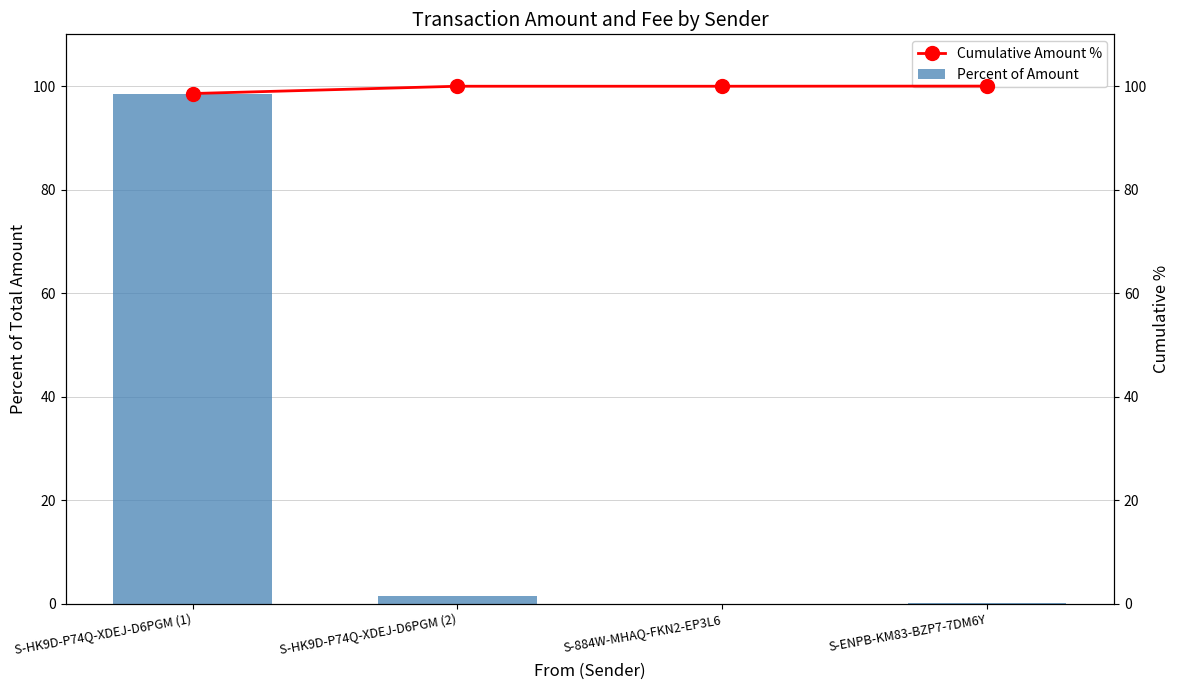

Is the value of Percent of Amount at S-HK9D-P74Q-XDEJ-D6PGM (1) greater than the value of Cumulative Amount % at S-884W-MHAQ-FKN2-EP3L6?

No